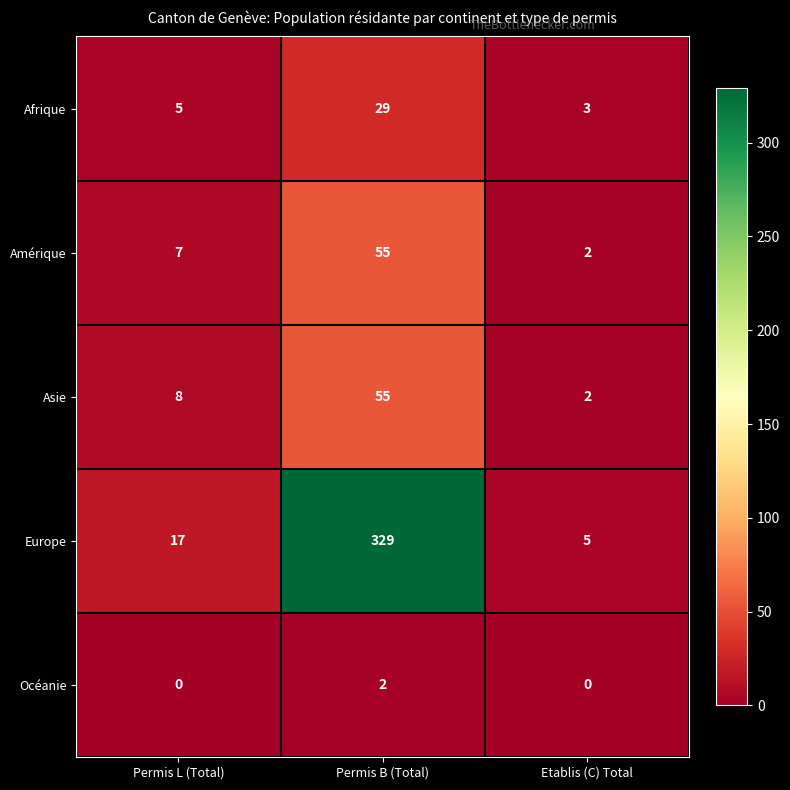

Rank the categories by Afrique value from highest to lowest.

Permis B (Total), Permis L (Total), Etablis (C) Total